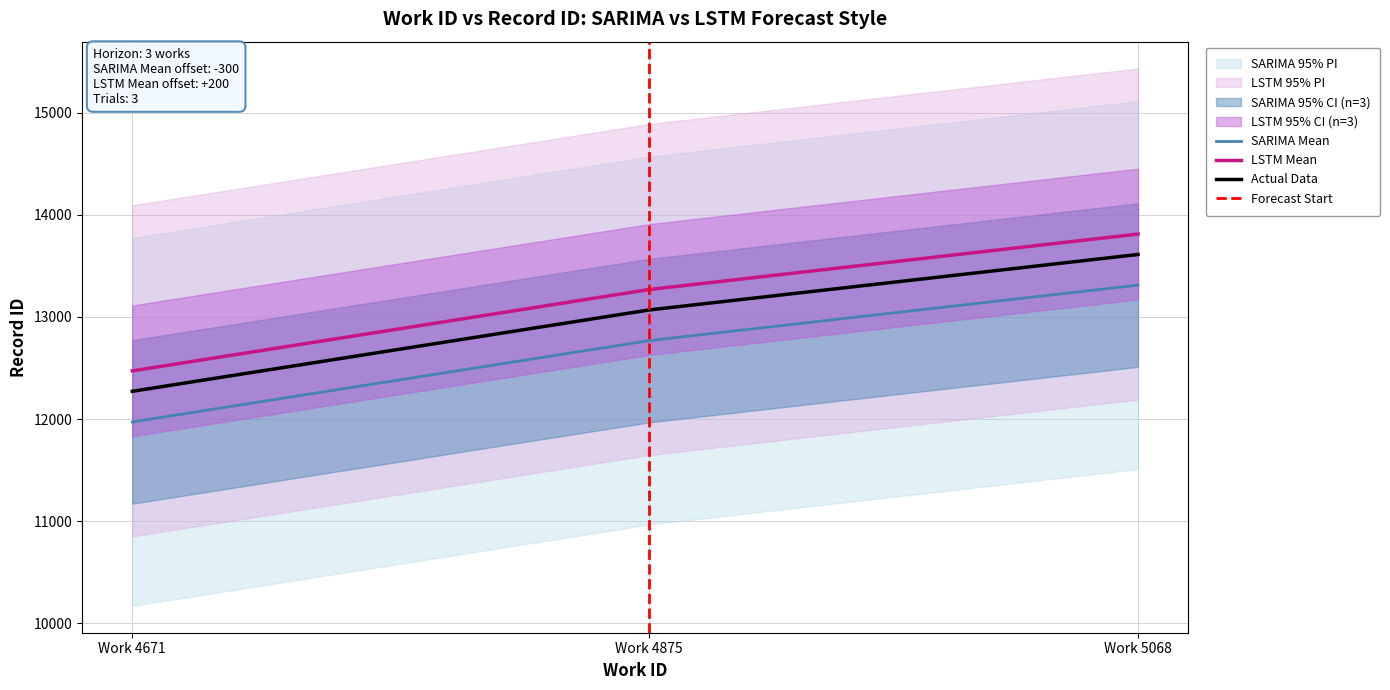

Which category has the lowest value in the SARIMA Mean series?

Work 4671